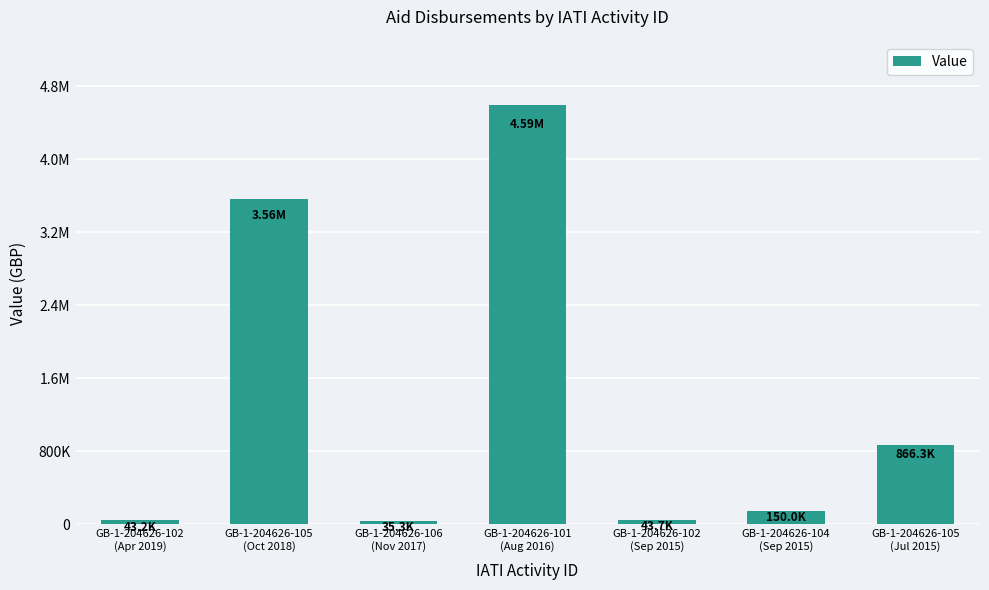

What is the sum of all values?

9293307